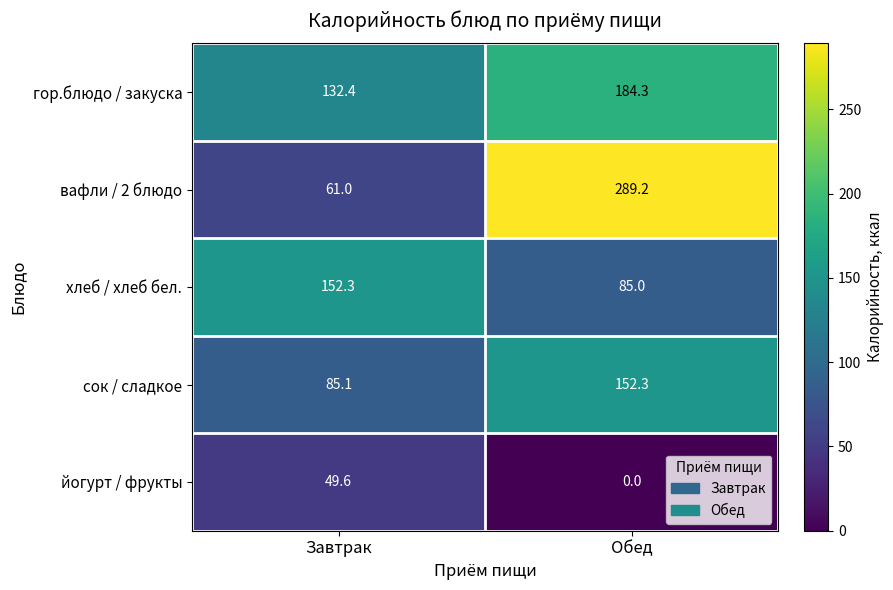

Rank the series at Завтрак from lowest to highest value.

йогурт / фрукты, вафли / 2 блюдо, сок / сладкое, гор.блюдо / закуска, хлеб / хлеб бел.